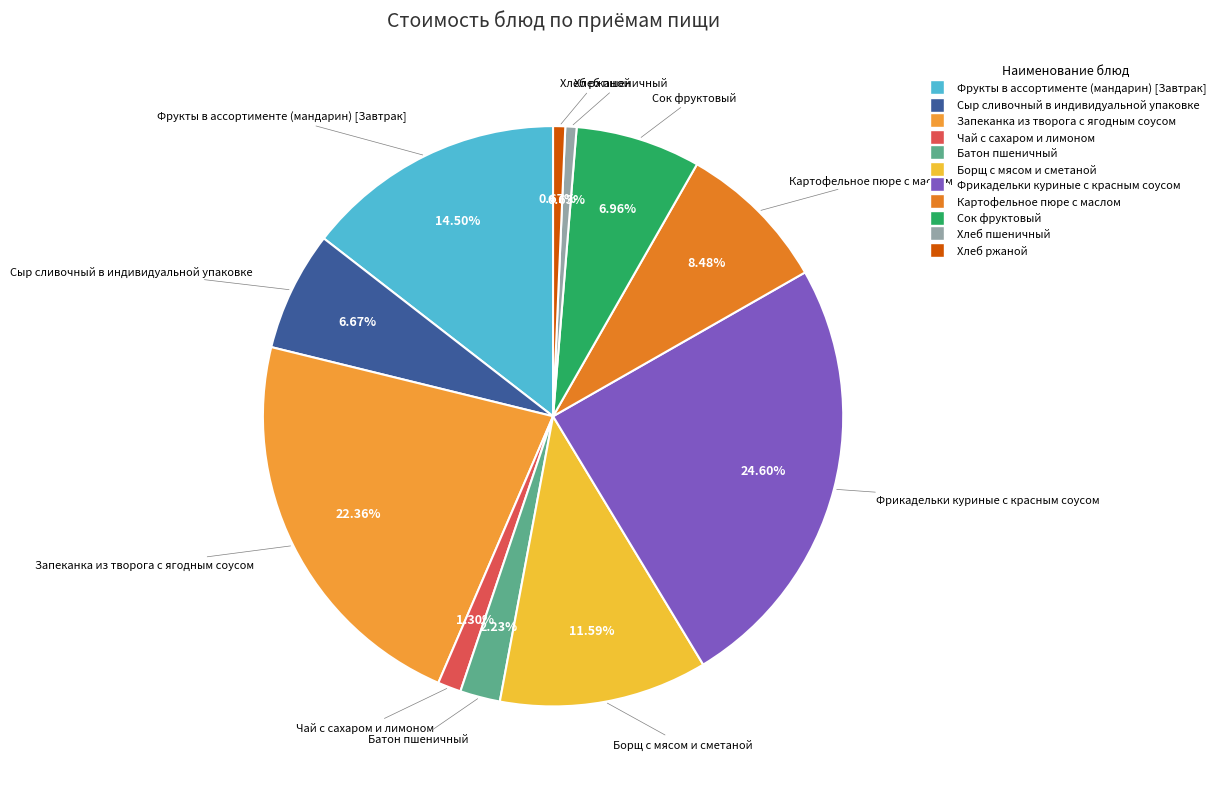

Approximately how many times larger is the value at Сыр сливочный в индивидуальной упаковке compared to Батон пшеничный?

3.0